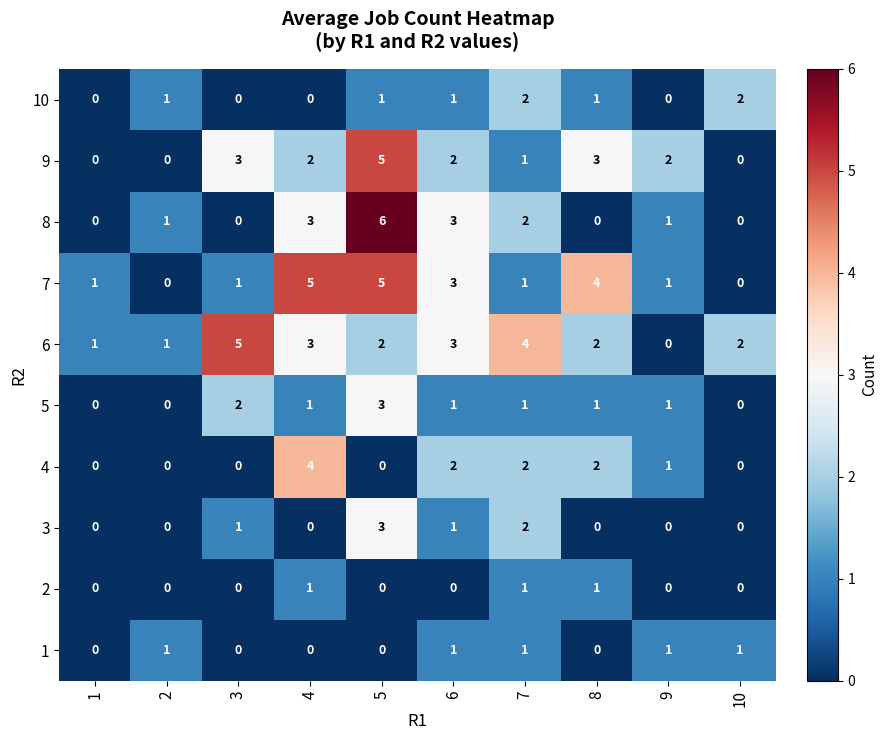

How many distinct data groups are displayed?

10